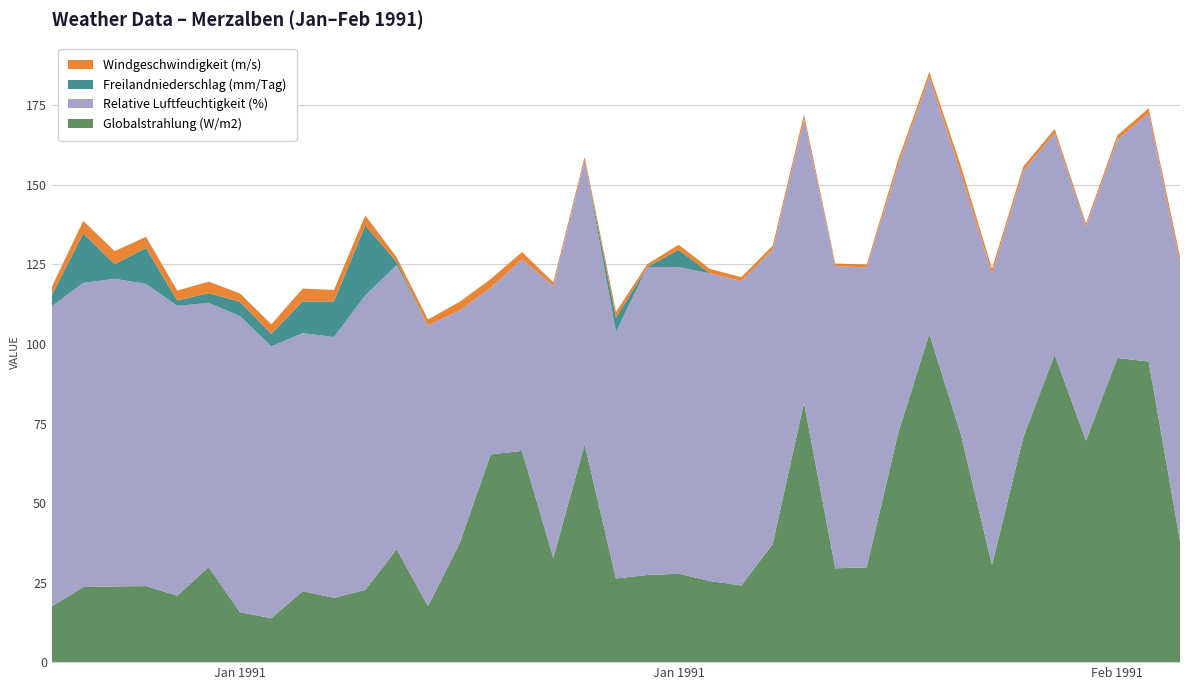

Reading left to right, transcribe all the data shown in this chart.

Globalstrahlung (W/m2): 17.6	23.6	23.8	23.9	20.9	29.9	15.7	13.8	22.3	20.2	22.7	35.5	17.6	37.1	65.3	66.4	32.8	68.5	26.3	27.4	27.8	25.5	24.1	37.1	81.5	29.5	29.8	71.8	103.2	71.8	30.6	70.7	96.7	69.6	95.6	94.5	38.2
Relative Luftfeuchtigkeit (%): 94.3	95.6	96.7	95.0	91.1	83.0	93.1	85.5	81.1	82.0	92.6	89.3	88.2	73.4	52.3	60.2	85.5	89.3	77.5	96.8	96.4	96.7	95.7	92.5	89.1	95.0	94.3	84.2	80.7	82.1	91.6	83.7	69.6	67.4	68.6	78.0	87.5
Freilandniederschlag (mm/Tag): 3.6	15.6	4.6	11.3	1.7	3.1	4.5	3.9	10.0	11.2	22.0	1.0	0.0	0.0	0.0	0.0	0.0	0.0	4.5	0.0	5.4	0.0	0.0	0.0	0.0	0.0	0.0	0.0	0.0	0.0	0.0	0.0	0.0	0.0	0.0	0.0	0.0
Windgeschwindigkeit (m/s): 2.6	3.9	4.1	3.5	3.1	3.6	2.6	3.0	4.0	3.6	3.1	1.5	1.9	2.7	2.8	2.3	1.1	1.0	1.8	0.9	1.6	1.4	1.2	1.3	1.6	0.8	0.9	1.7	1.6	2.3	1.5	1.4	1.3	0.9	1.4	1.6	1.8